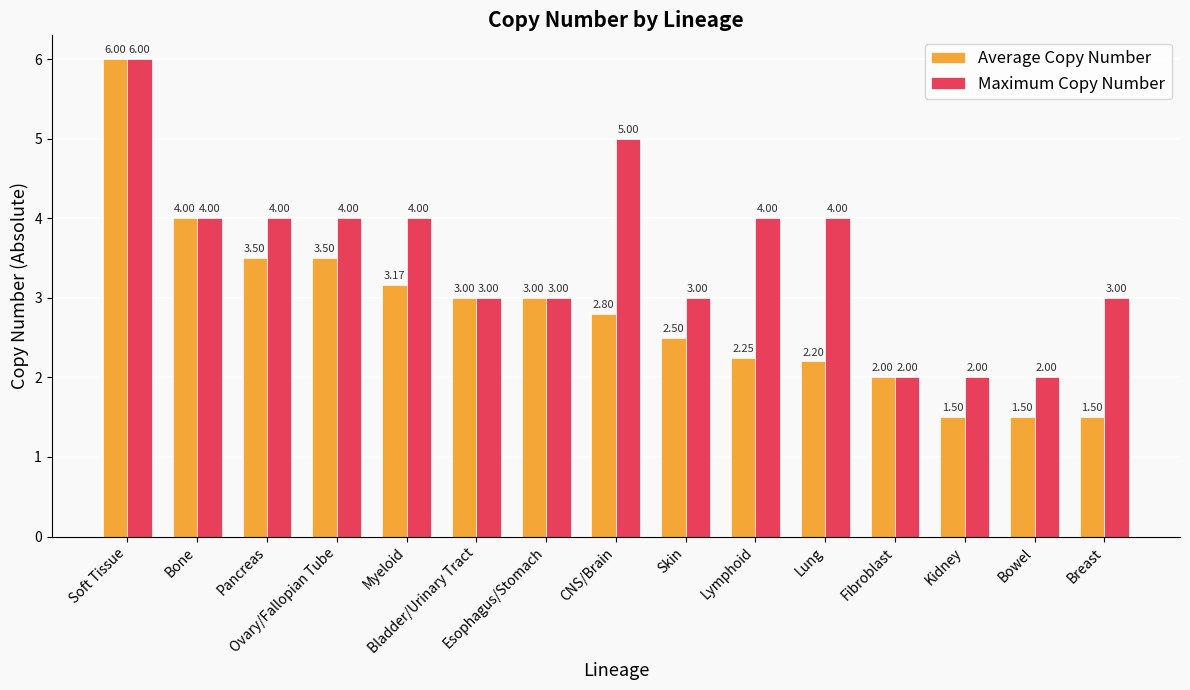

What is the difference between the Maximum Copy Number values at Soft Tissue and CNS/Brain?

1.0